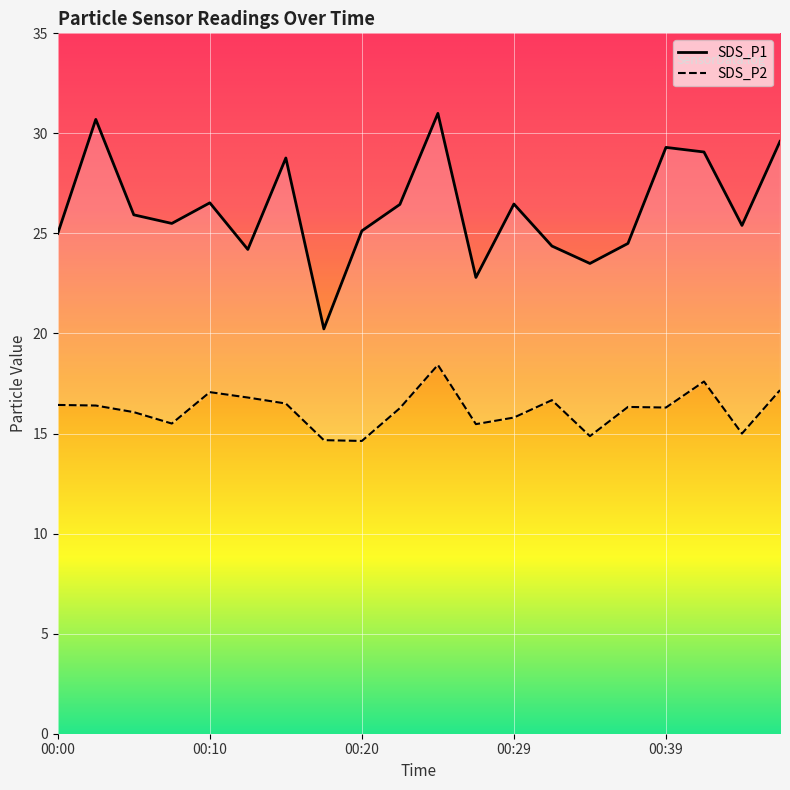

How many lines are shown in the chart?

2